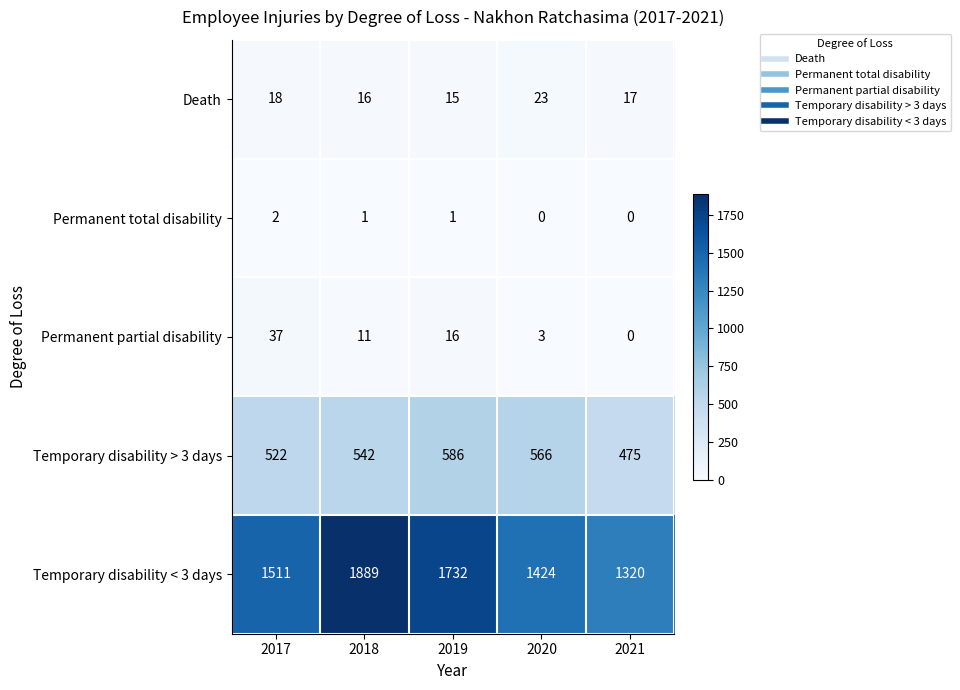

Which category has the lowest value in the Permanent partial disability series?

2021